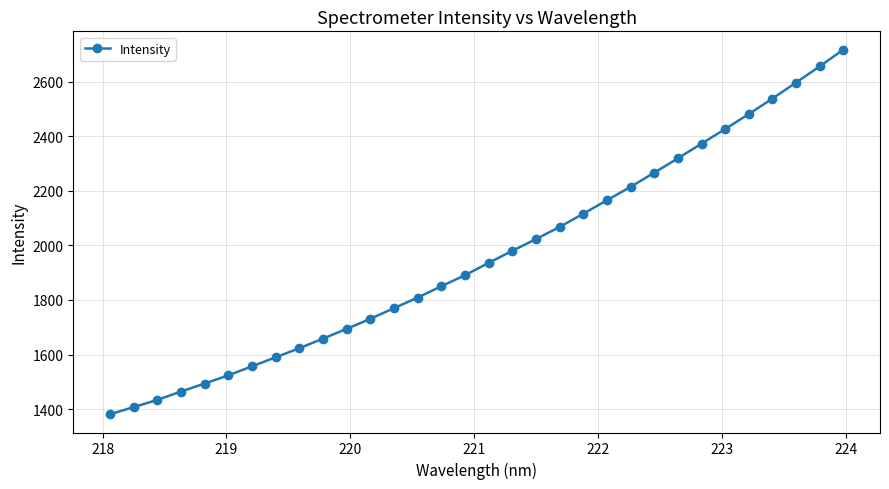

What is the smallest value displayed?

1381.4